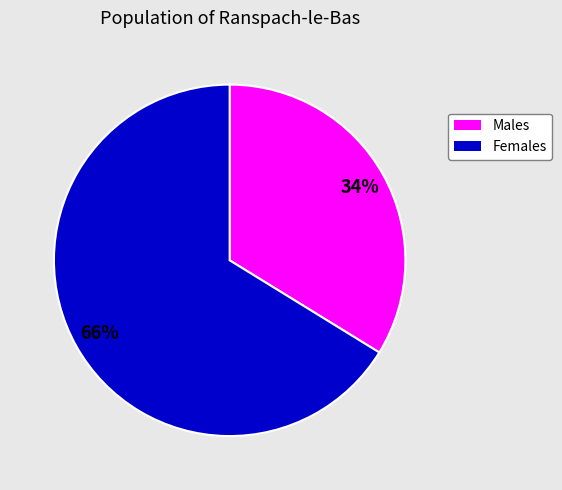

To the nearest percent, what is the average slice percentage?

50%